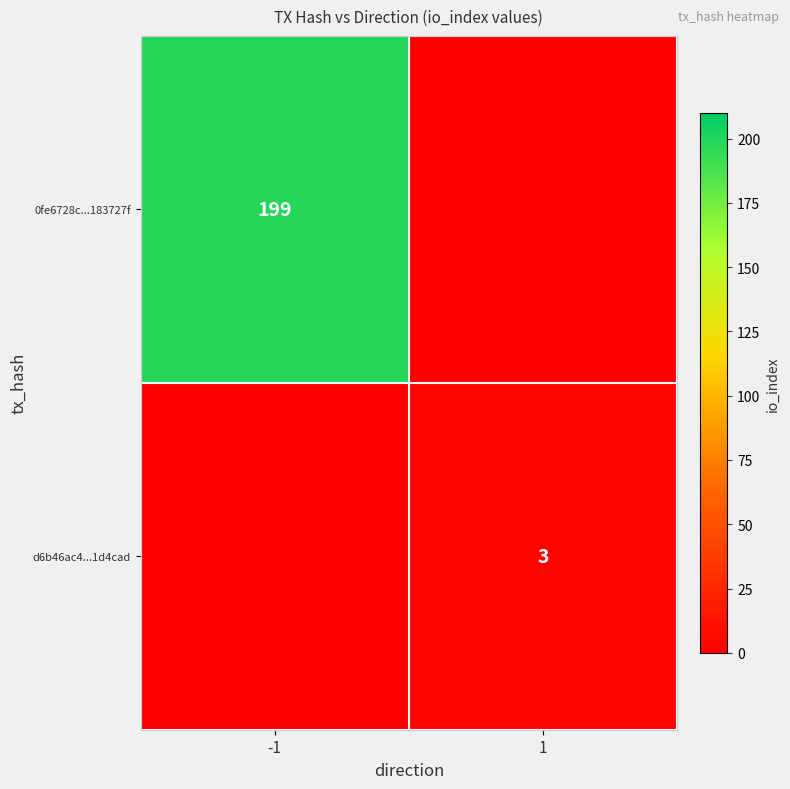

The 0fe6728c...183727f series shows 138 at -1. True or false?

False